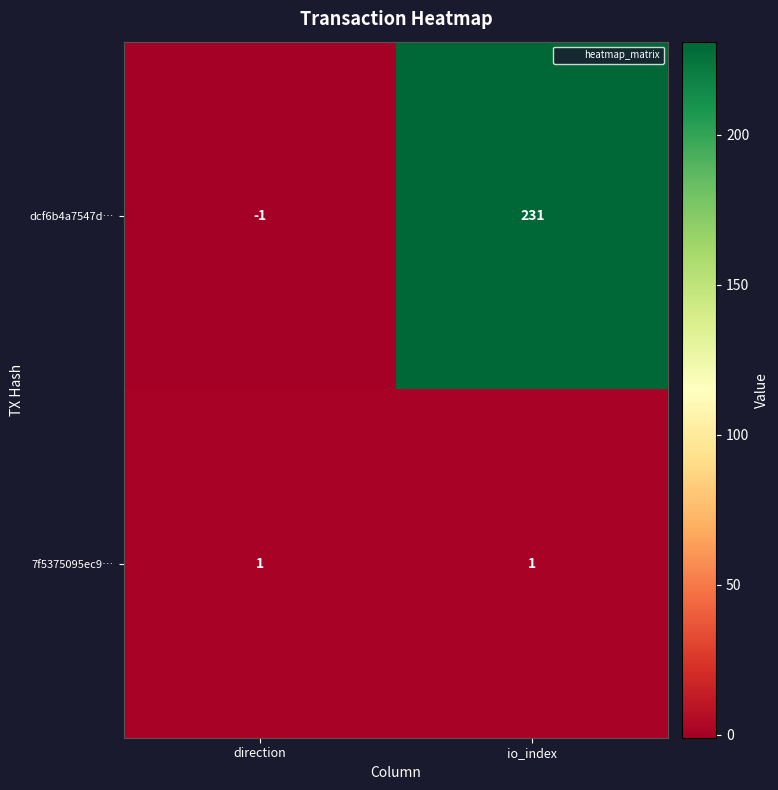

What is the minimum value shown in the chart?

-1